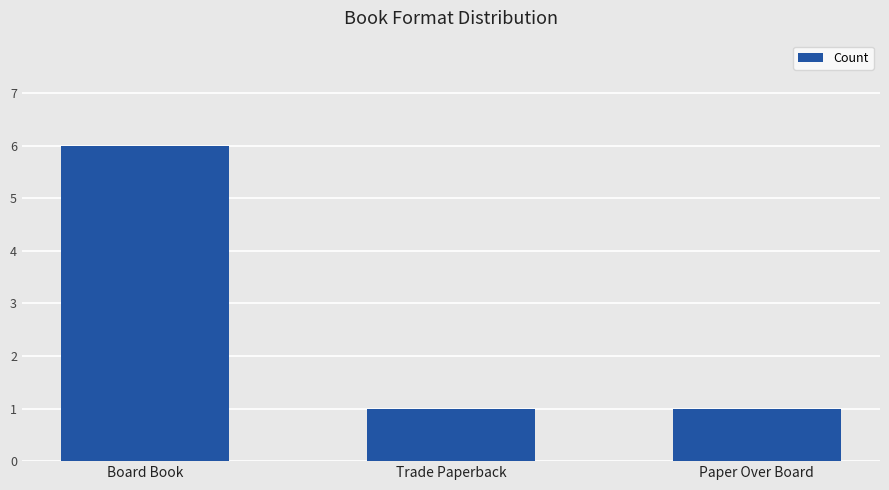

What is the minimum value shown in the chart?

1